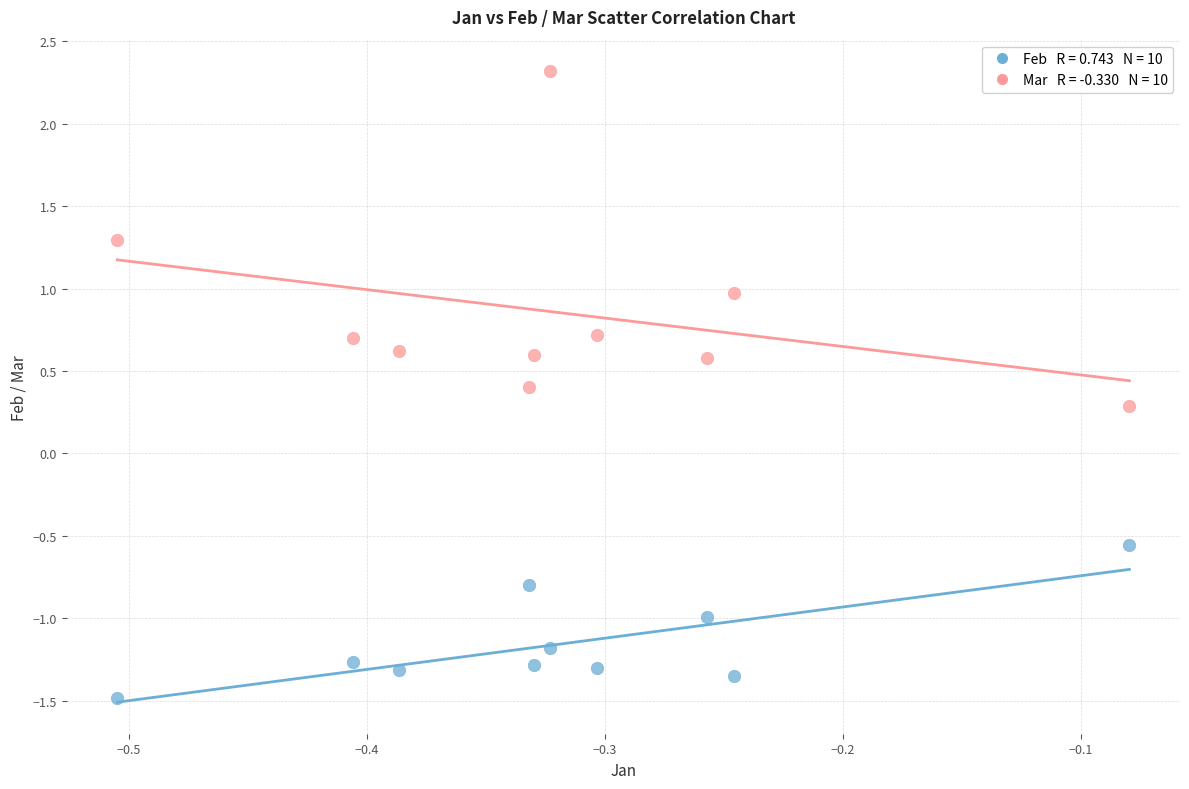

Across all data points, what is the range of X values (max minus min)?

0.4